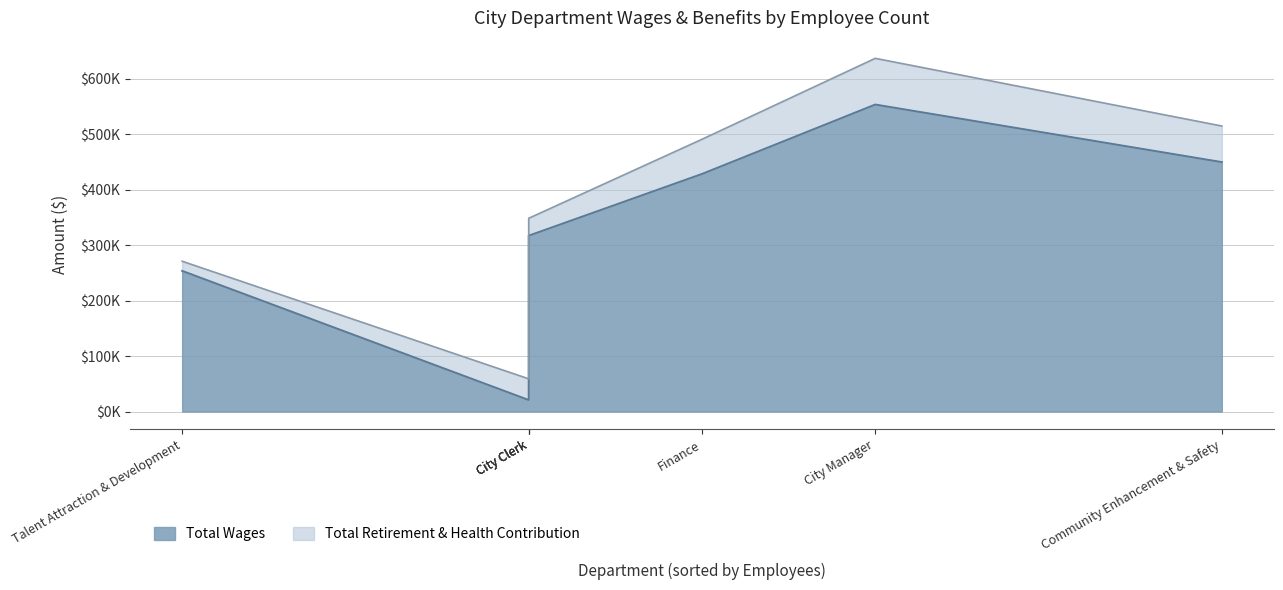

Which series has the largest total across all categories?

Total Wages